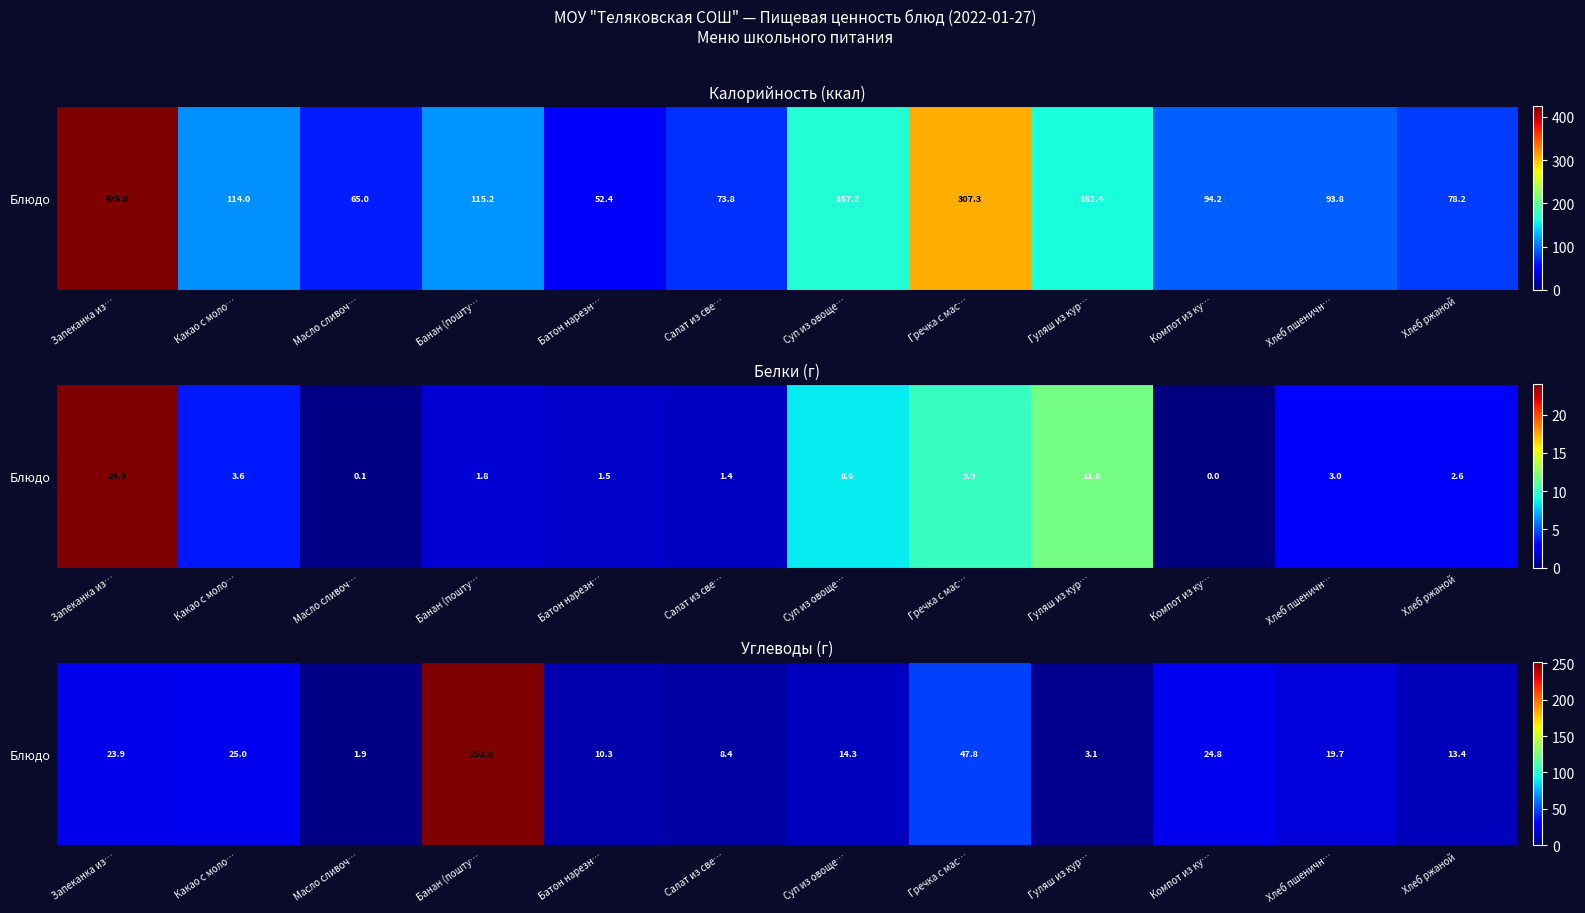

What is the difference between the second highest and second lowest values?

44.7